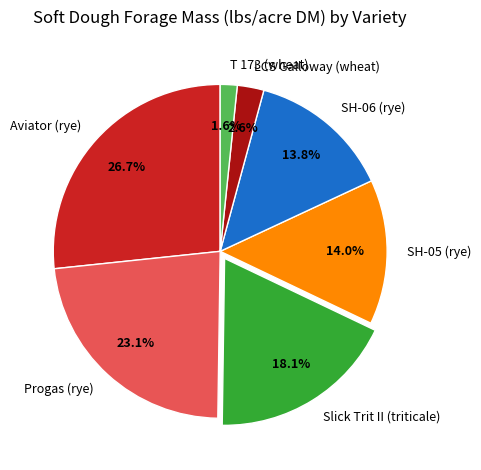

To the nearest percent, what is the difference between the largest and smallest slice percentages?

25%